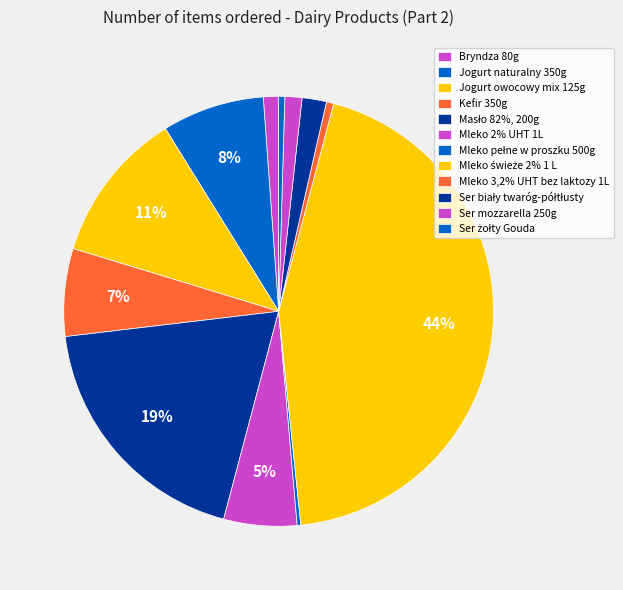

What is the change in value from Kefir 350g to Masło 82%, 200g?

+542